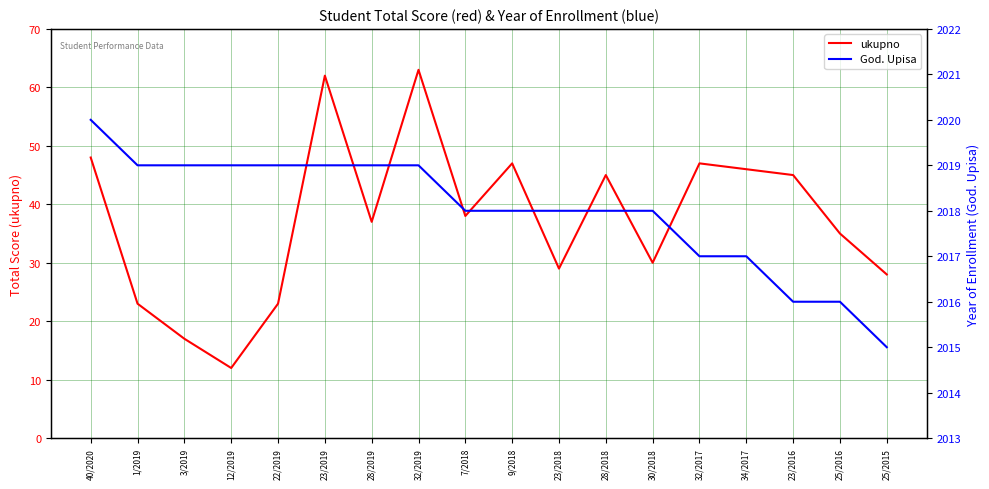

What is the value of the God. Upisa point at the 15th from the left?

2017